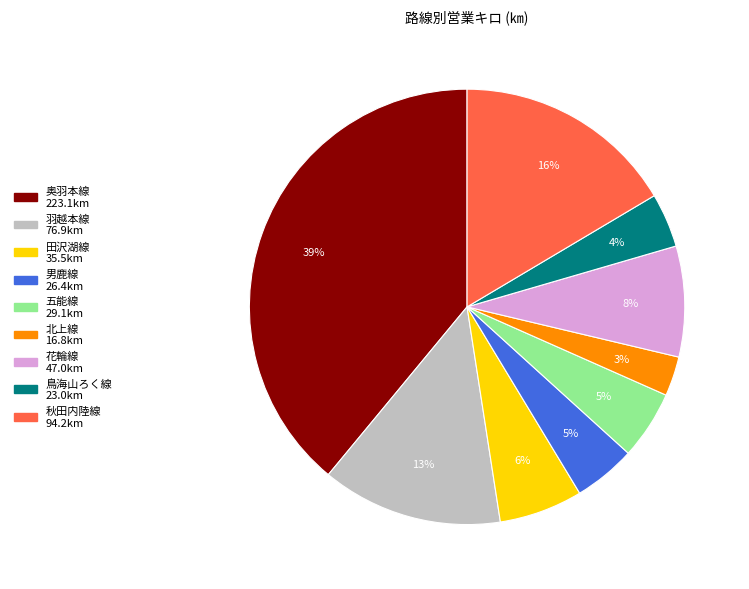

Which category has the biggest portion of the pie?

奥羽本線